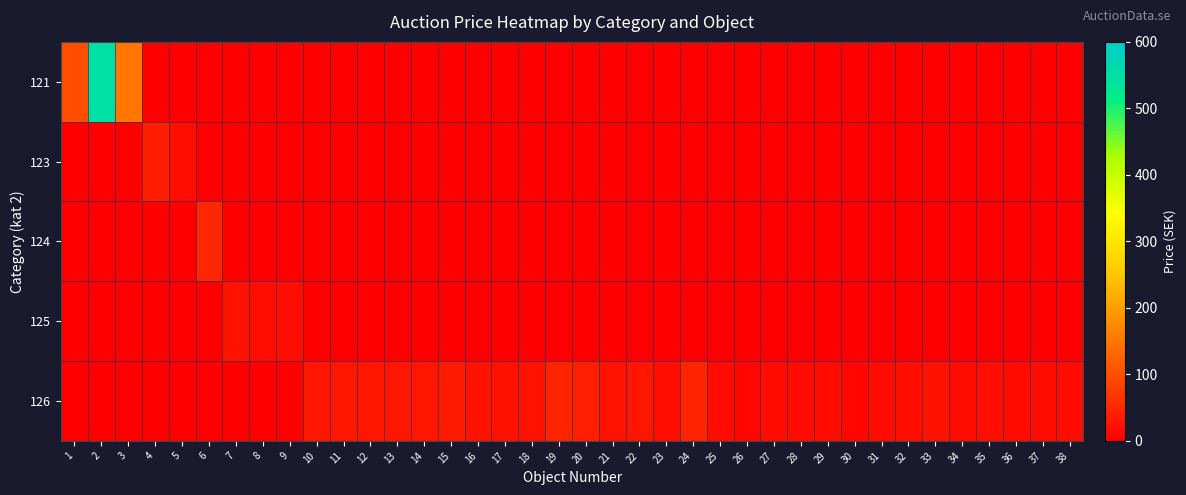

Which category has the lowest value across all series?

4